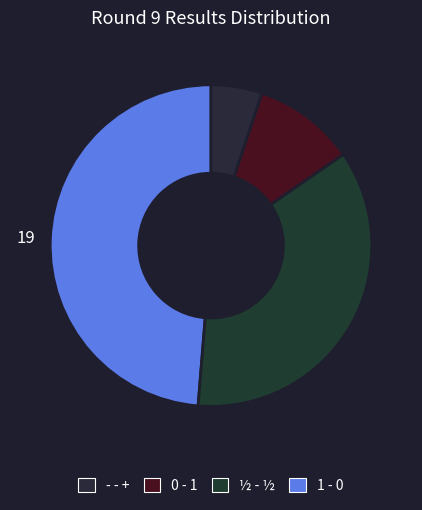

How many slices are in this pie chart?

4